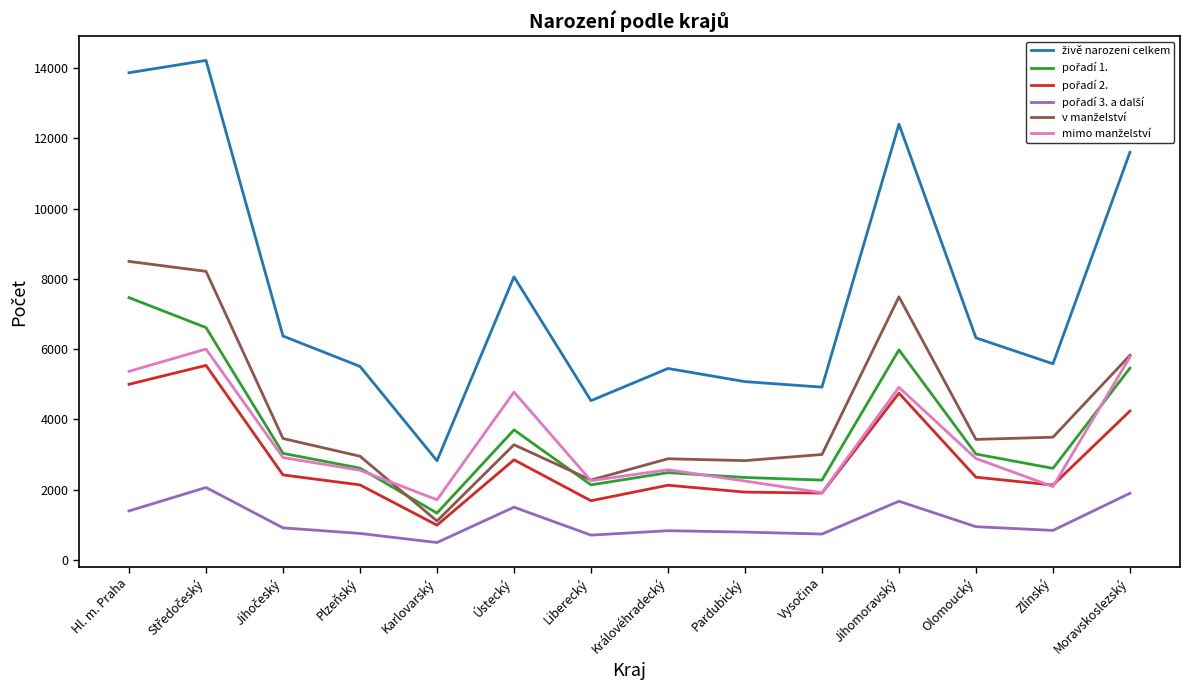

What is the total value across all series at Moravskoslezský?

34809